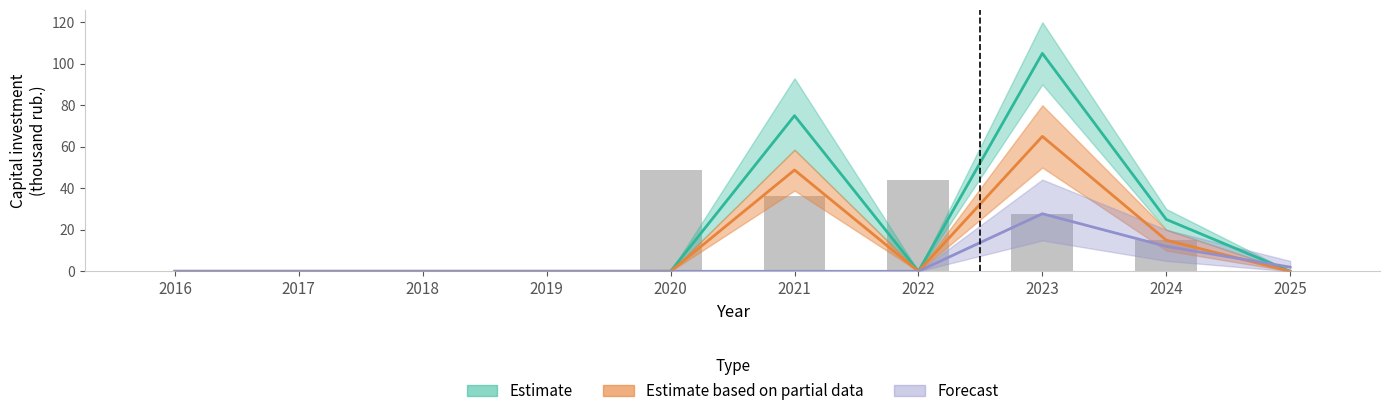

True or false: the data shows 9.4 at 2021.

False